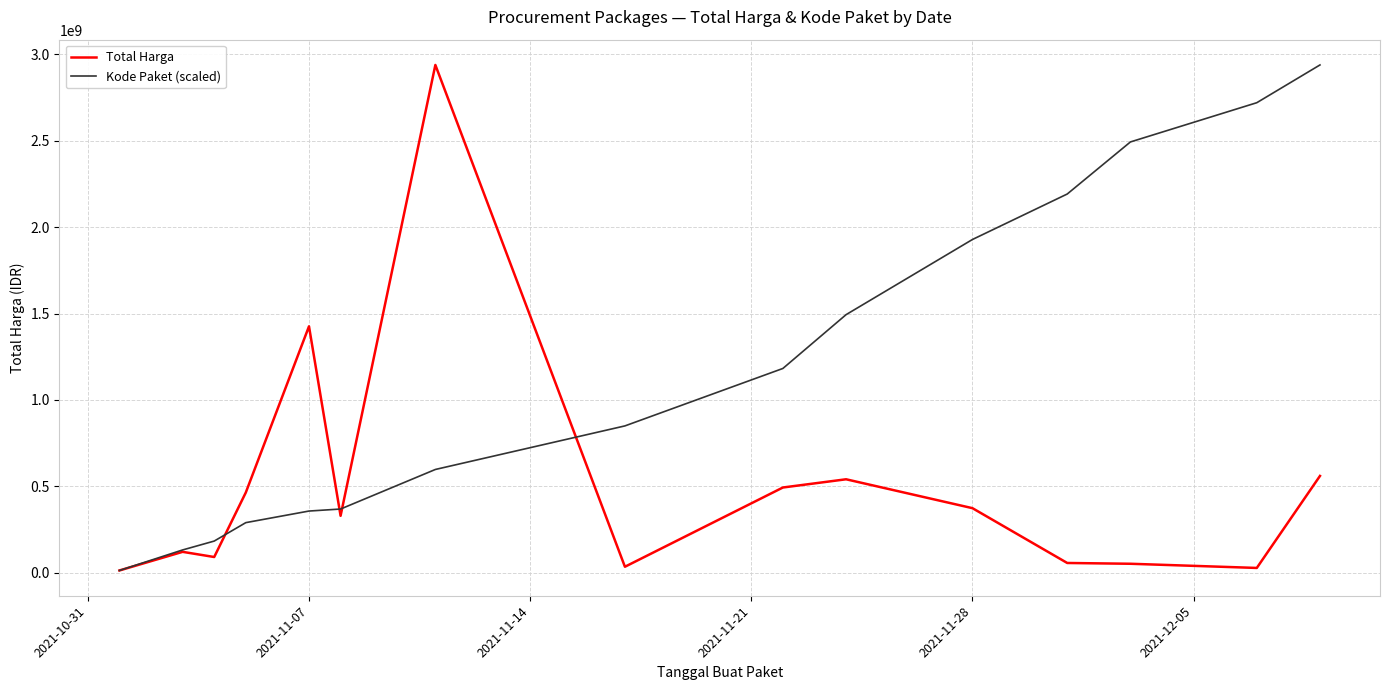

Which series has the largest total across all categories?

Kode Paket (scaled)